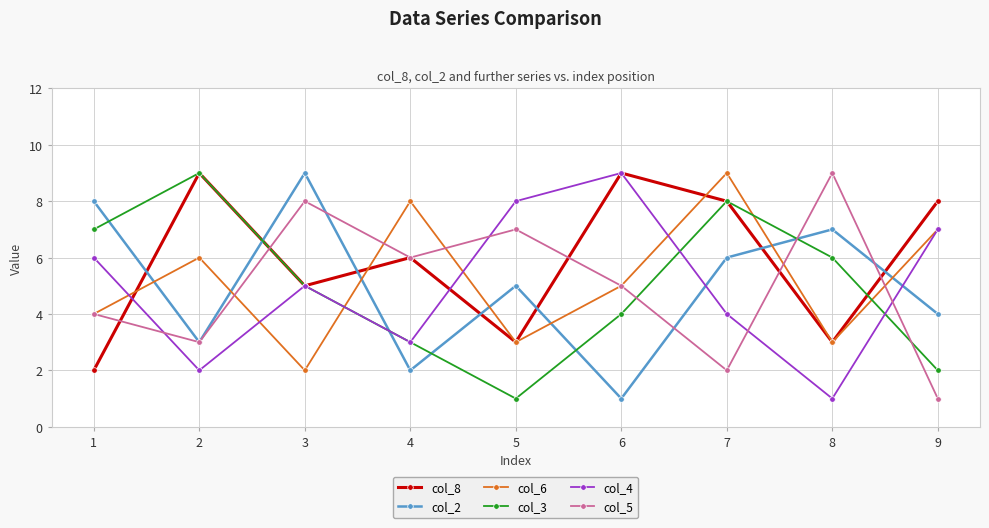

Does the chart have visible grid lines?

Yes